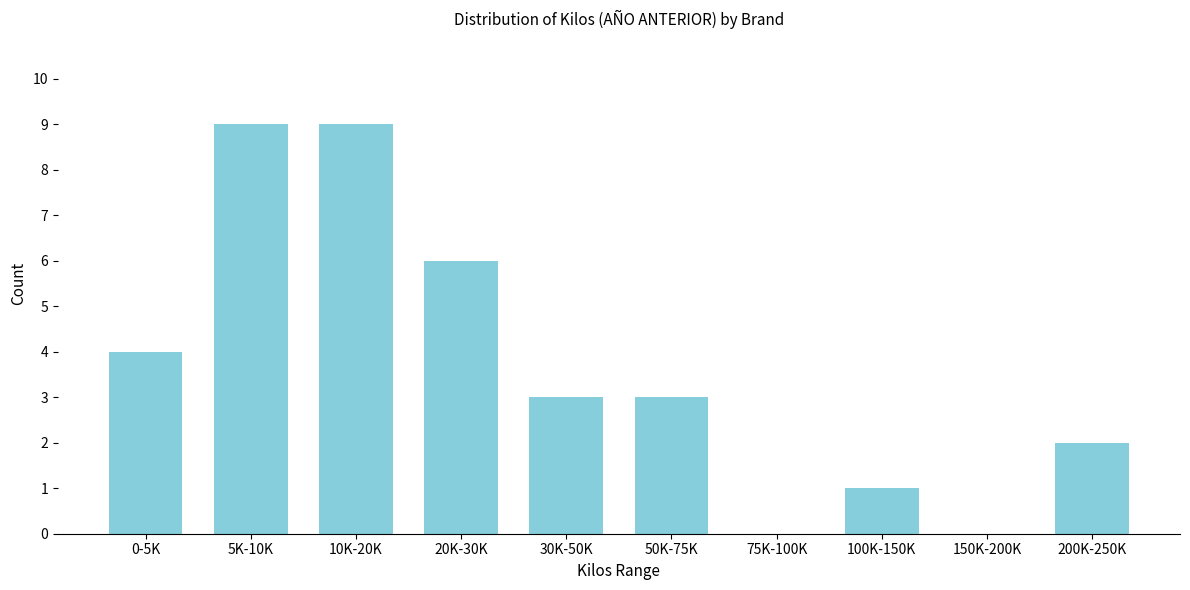

Reading left to right, what are all the values shown in this chart?

0-5K=4	5K-10K=9	10K-20K=9	20K-30K=6	30K-50K=3	50K-75K=3	75K-100K=0	100K-150K=1	150K-200K=0	200K-250K=2